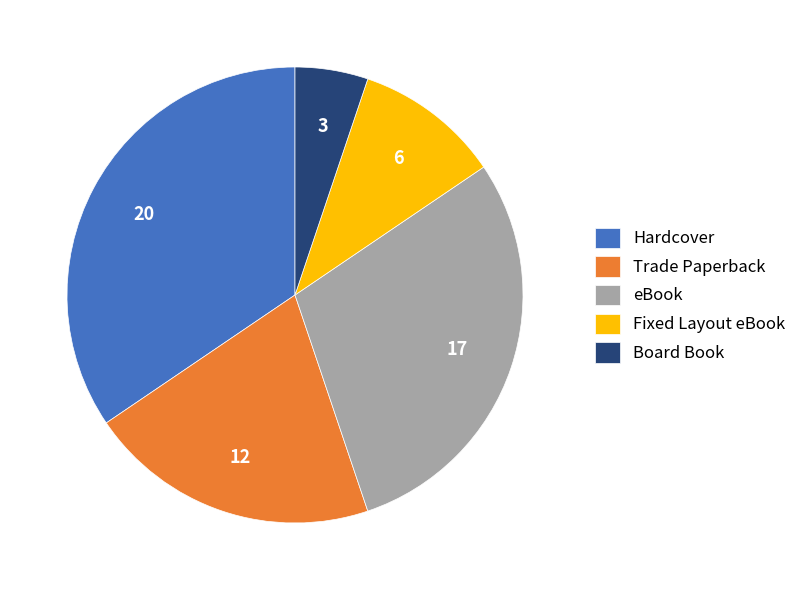

Do Hardcover and Board Book together represent more than half of the pie?

No